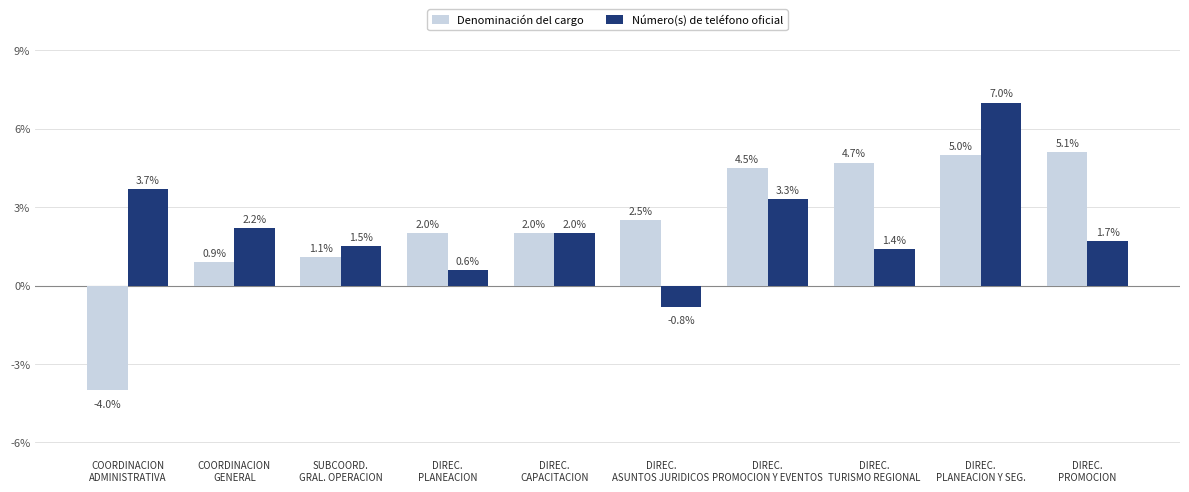

Reading left to right, transcribe all the data shown in this chart.

Denominación del cargo: COORDINACION
ADMINISTRATIVA=-4.0	COORDINACION
GENERAL=0.9	SUBCOORD.
GRAL. OPERACION=1.1	DIREC.
PLANEACION=2.0	DIREC.
CAPACITACION=2.0	DIREC.
ASUNTOS JURIDICOS=2.5	DIREC.
PROMOCION Y EVENTOS=4.5	DIREC.
TURISMO REGIONAL=4.7	DIREC.
PLANEACION Y SEG.=5.0	DIREC.
PROMOCION=5.1
Número(s) de teléfono oficial: COORDINACION
ADMINISTRATIVA=3.7	COORDINACION
GENERAL=2.2	SUBCOORD.
GRAL. OPERACION=1.5	DIREC.
PLANEACION=0.6	DIREC.
CAPACITACION=2.0	DIREC.
ASUNTOS JURIDICOS=-0.8	DIREC.
PROMOCION Y EVENTOS=3.3	DIREC.
TURISMO REGIONAL=1.4	DIREC.
PLANEACION Y SEG.=7.0	DIREC.
PROMOCION=1.7